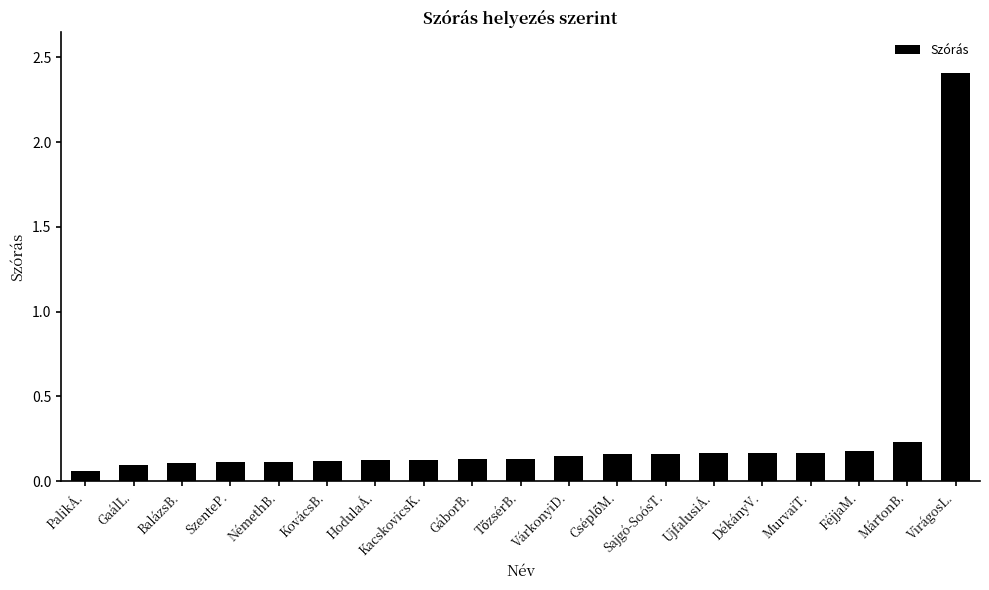

Which category has the highest value across all series?

VirágosL.